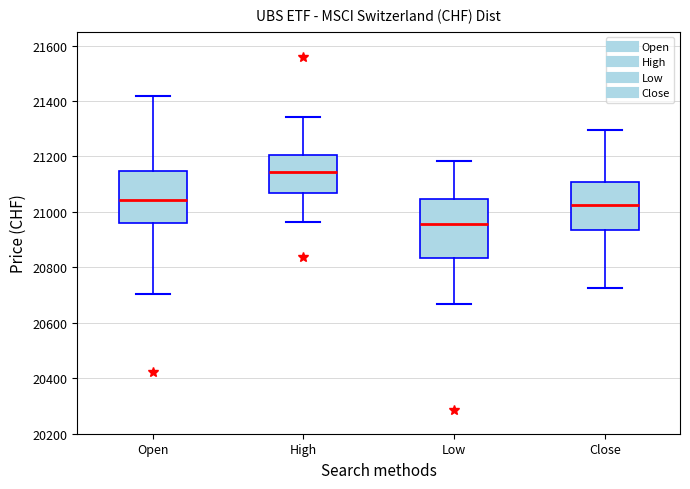

Reading left to right, read every box against the y-axis: the position of its median line, the range the box covers, and the ends of its whiskers. The values are not printed on the chart, so give them approximately, as read against the axis.

Open: median 21040, box 20960 to 21140, whiskers 20700 to 21420
High: median 21140, box 21060 to 21200, whiskers 20960 to 21340
Low: median 20960, box 20840 to 21040, whiskers 20660 to 21180
Close: median 21020, box 20940 to 21100, whiskers 20720 to 21300